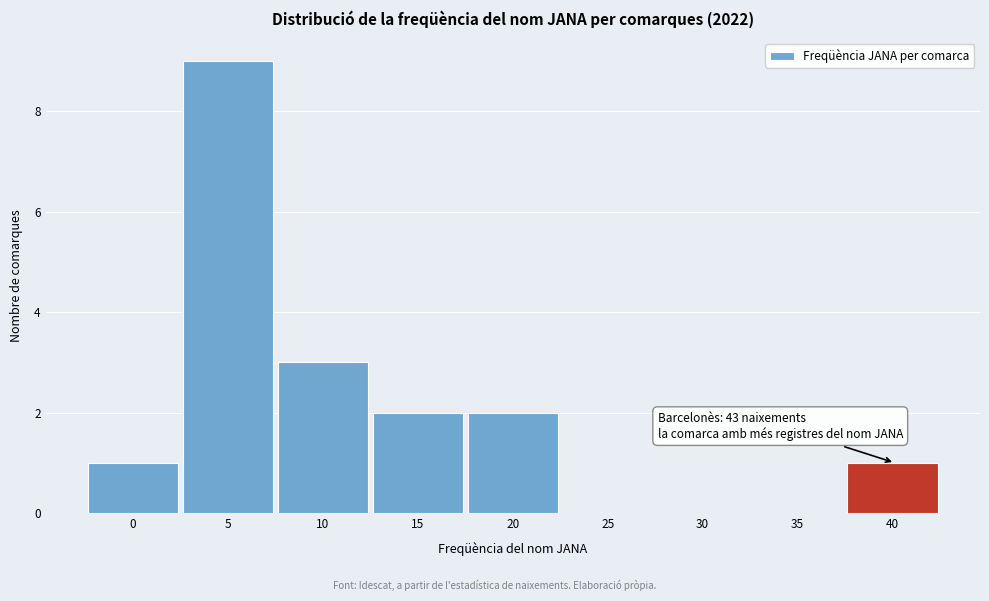

Reading left to right, transcribe all the data shown in this chart.

0=1	5=9	10=3	15=2	20=2	25=0	30=0	35=0	40=1